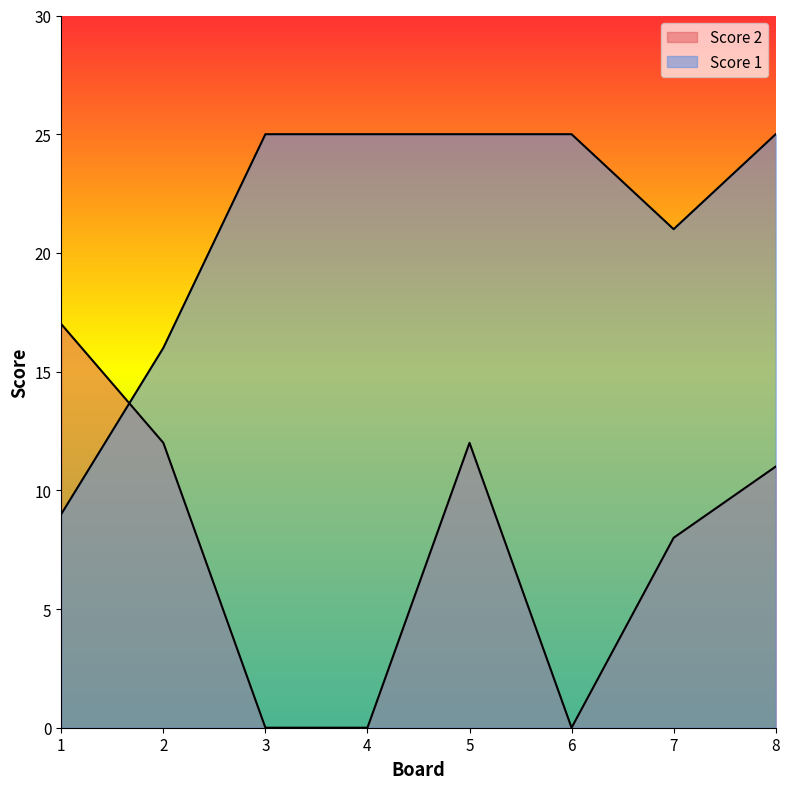

Reading left to right, extract all data points from this chart.

Score 1: 1=9	2=16	3=25	4=25	5=25	6=25	7=21	8=25
Score 2: 1=17	2=12	3=0	4=0	5=12	6=0	7=8	8=11